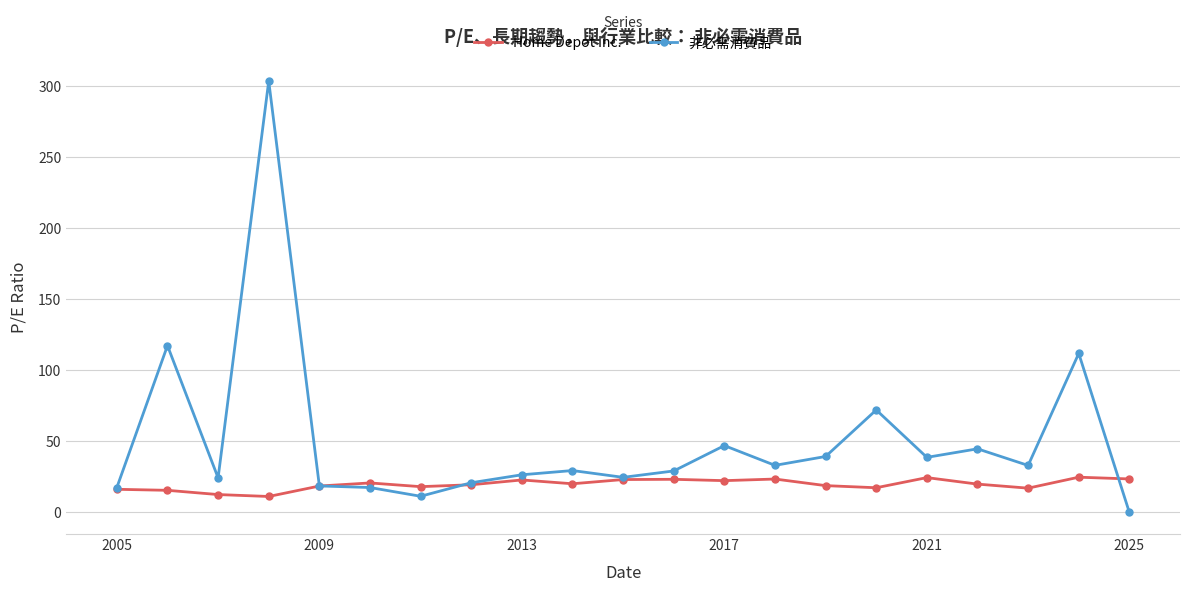

List the series in order of their overall mean, highest first.

非必需消費品, Home Depot Inc.